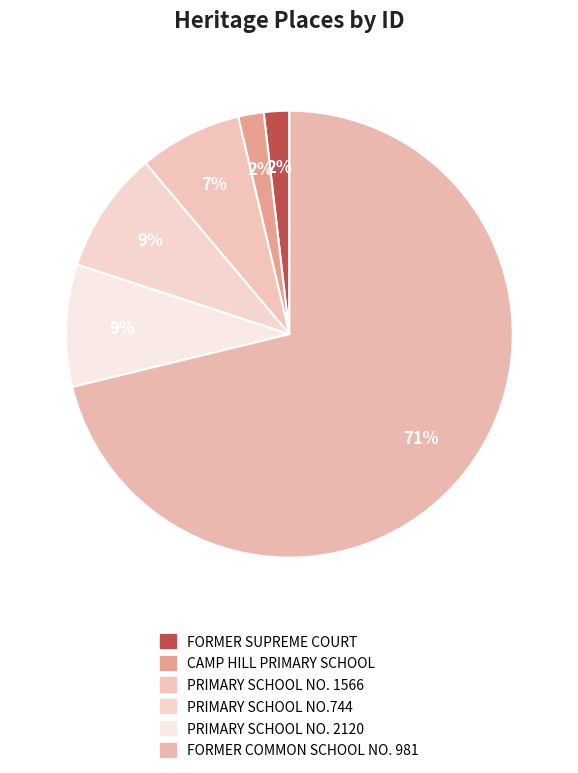

What is the change in value from PRIMARY SCHOOL NO. 2120 to FORMER COMMON SCHOOL NO. 981?

+4655